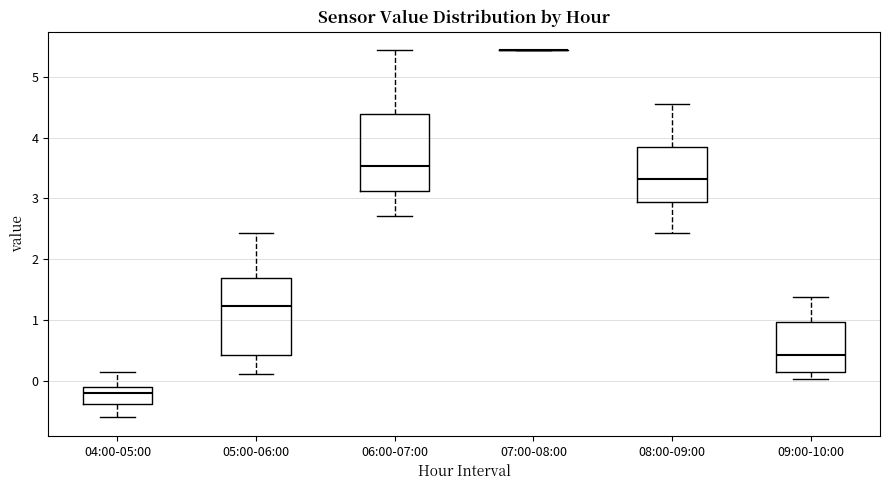

Reading left to right, transcribe this box plot: for each box, give where its median line is, the range the box spans, and where its two whiskers end, as read against the y-axis. The values are not printed on the chart, so give them approximately, as read against the axis.

04:00-05:00: median -0.2, box -0.4 to -0.1, whiskers -0.6 to 0.1
05:00-06:00: median 1.2, box 0.4 to 1.7, whiskers 0.1 to 2.4
06:00-07:00: median 3.5, box 3.1 to 4.4, whiskers 2.7 to 5.4
07:00-08:00: box collapsed to a line at 5.4, whiskers 5.4 to 5.4
08:00-09:00: median 3.3, box 2.9 to 3.8, whiskers 2.4 to 4.6
09:00-10:00: median 0.4, box 0.1 to 1.0, whiskers 0.0 to 1.4